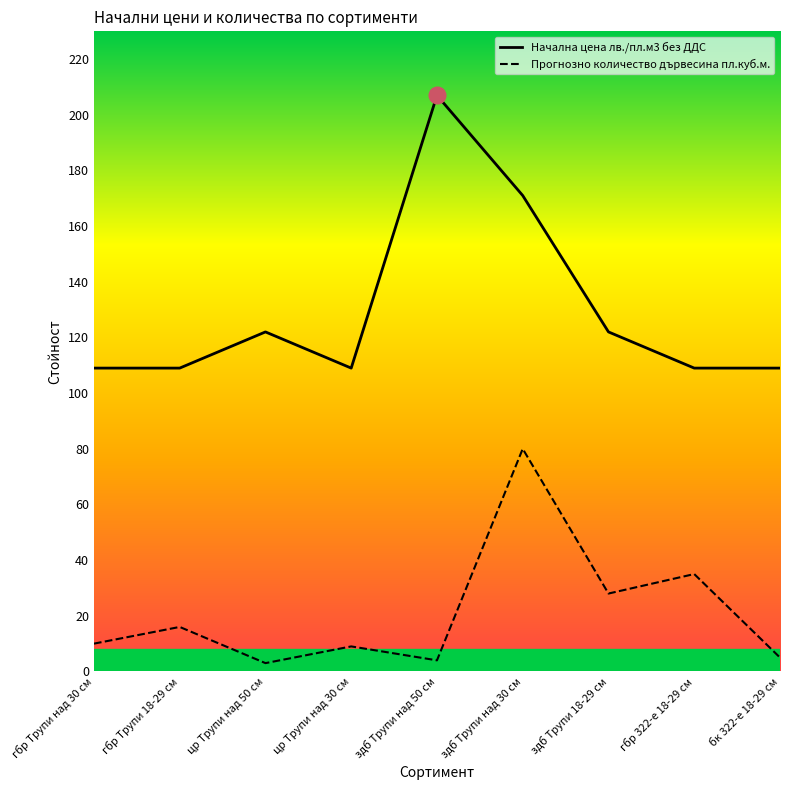

Rank the series by their maximum value, from lowest to highest.

Прогнозно количество дървесина пл.куб.м., Начална цена лв./пл.м3 без ДДС